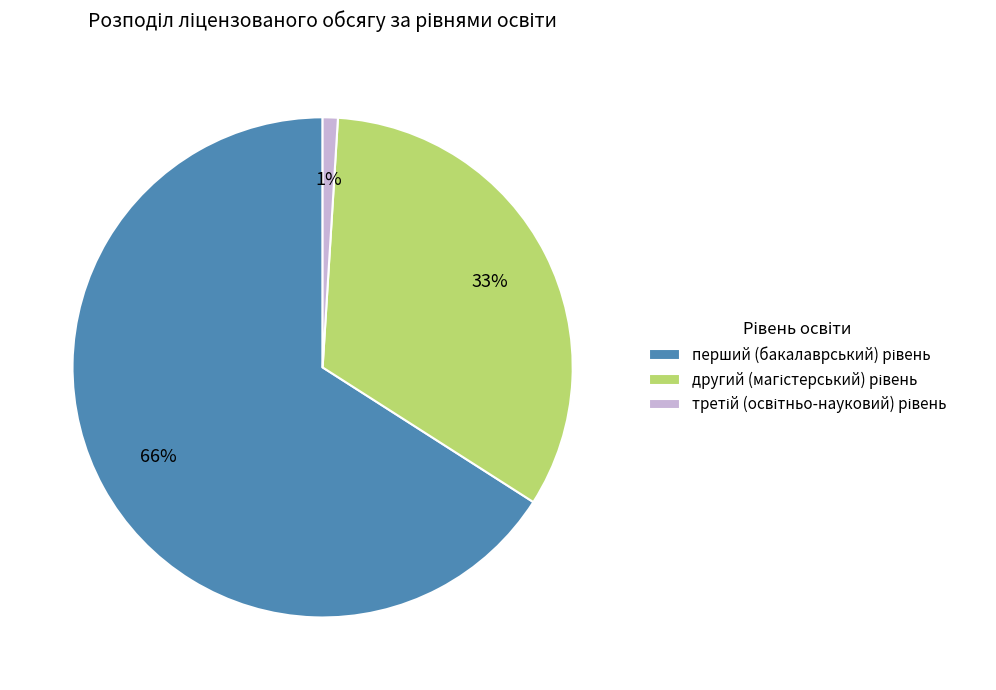

Is there any slice that represents more than half of the pie?

Yes